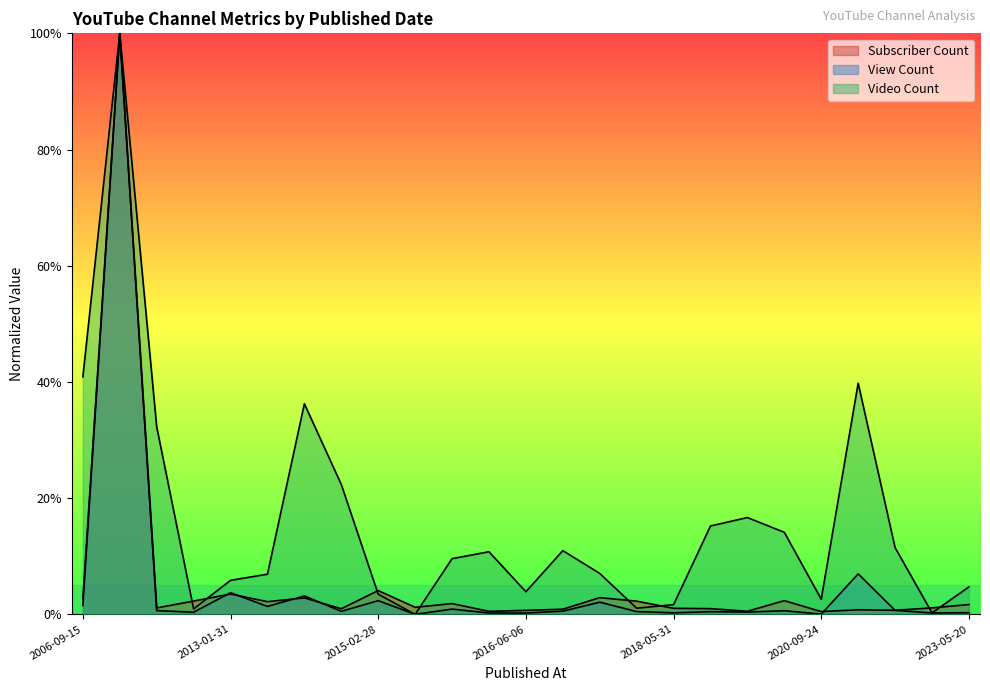

What is the difference between the Video Count values at 2016-01-04 and 2020-09-24?

0.1